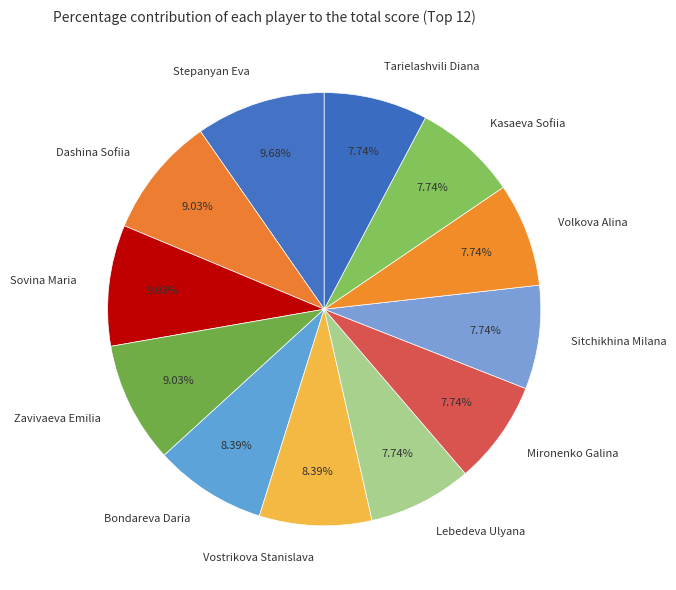

How many segments does this pie chart have?

12